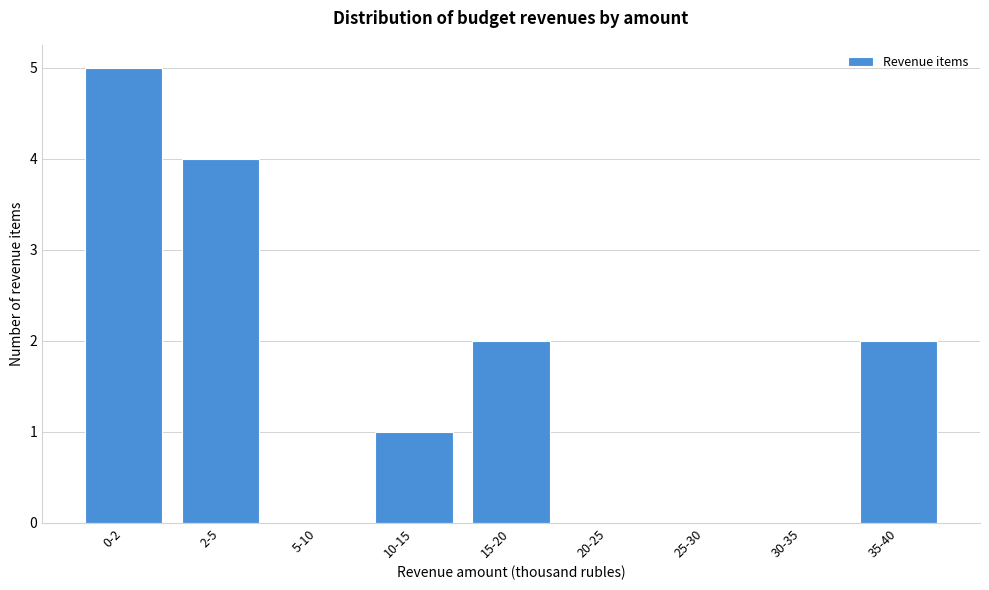

Reading right to left, transcribe all the data shown in this chart.

35-40=2	30-35=0	25-30=0	20-25=0	15-20=2	10-15=1	5-10=0	2-5=4	0-2=5